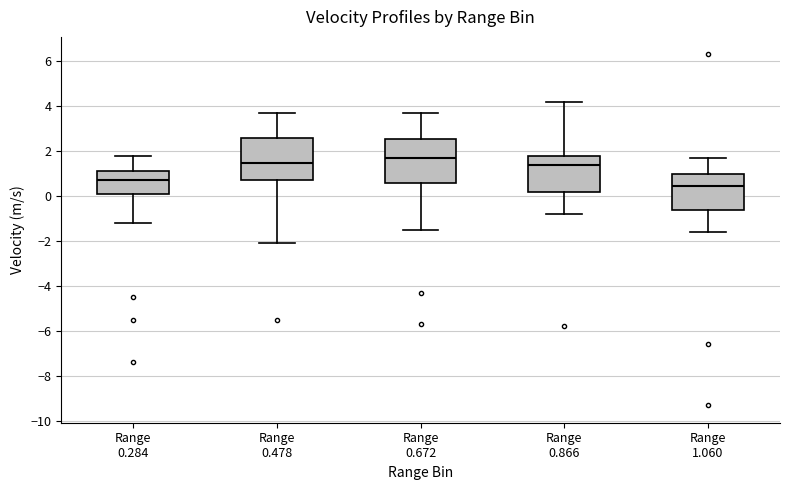

Where is the upper edge of the box for Range 0.284 on the y-axis? The values are not printed on the chart, so give them approximately, as read against the axis.

1.2